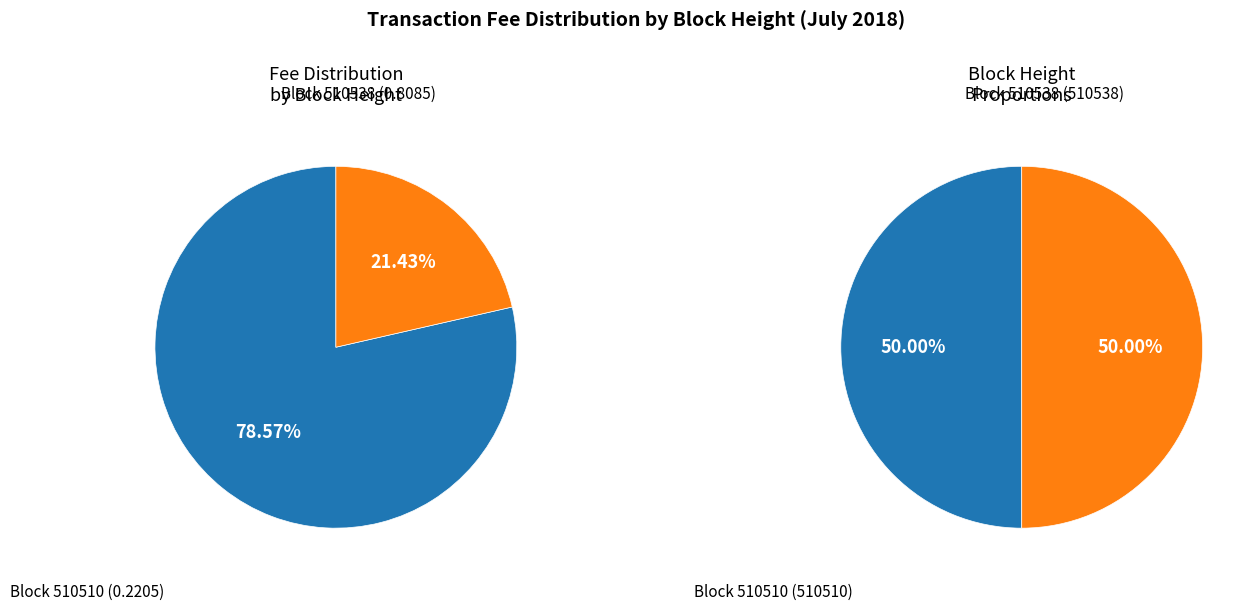

Count the number of slices in the pie.

2